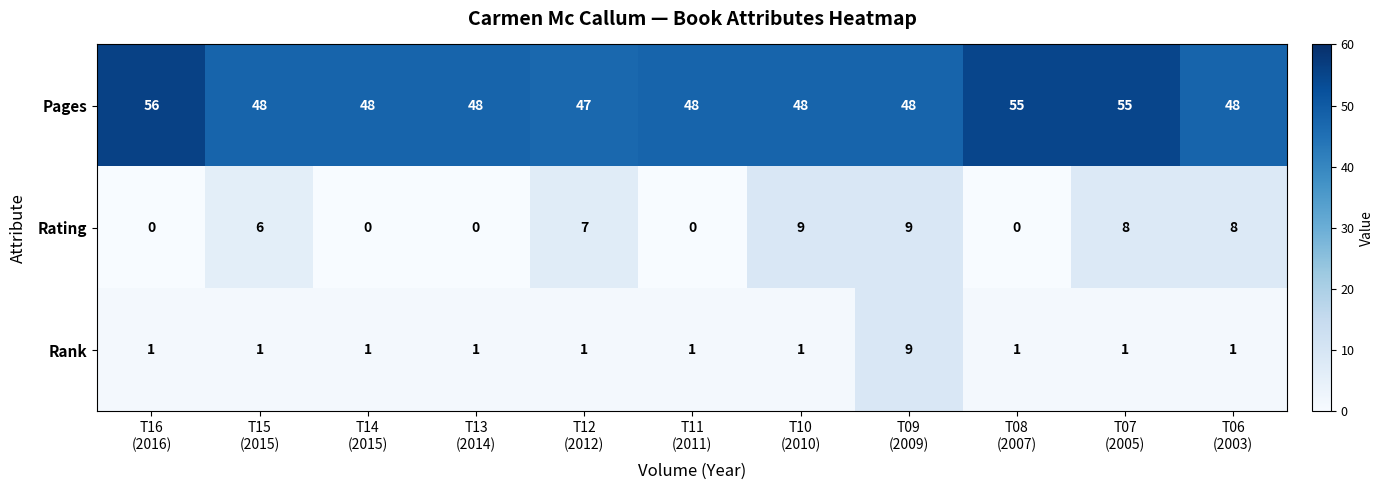

Which series has the largest total across all categories?

Pages